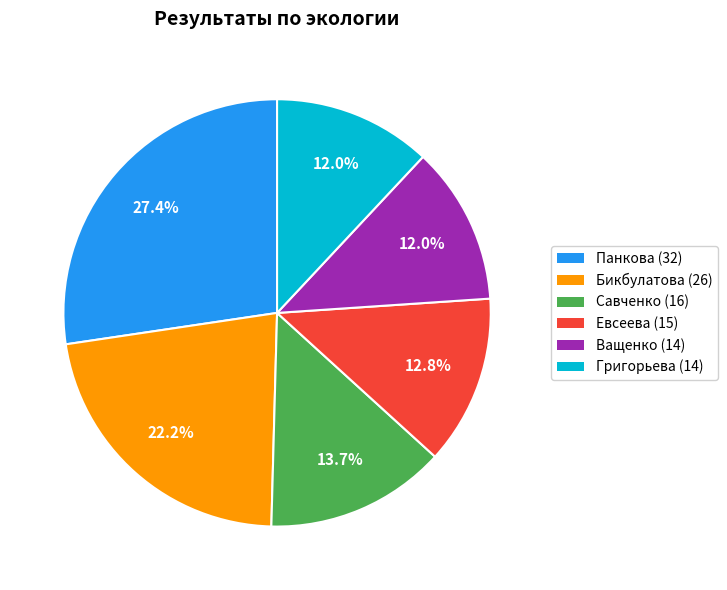

What is the largest slice in the pie chart?

Панкова